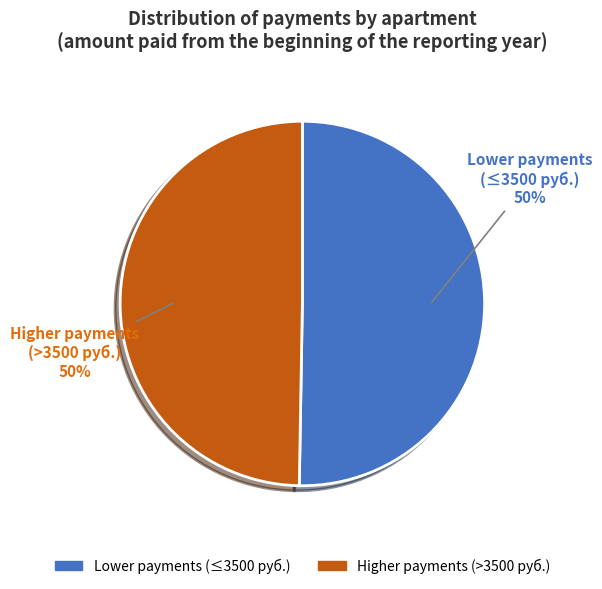

Count the number of slices in the pie.

2